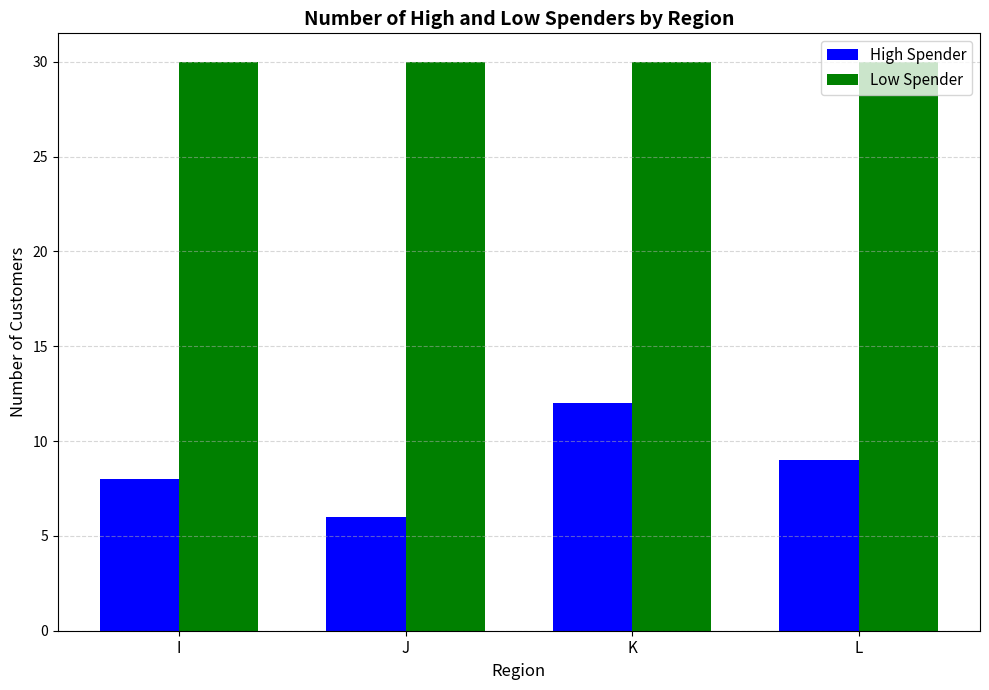

Are the bars grouped side by side (vs. stacked)?

Yes